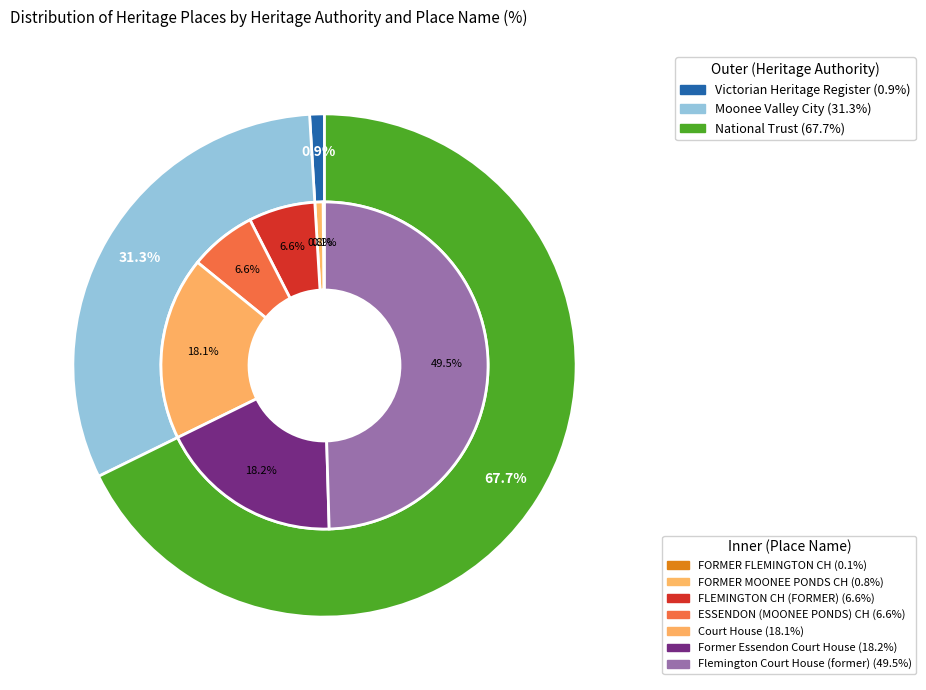

What is the largest slice in the pie chart?

Flemington Court House (former)